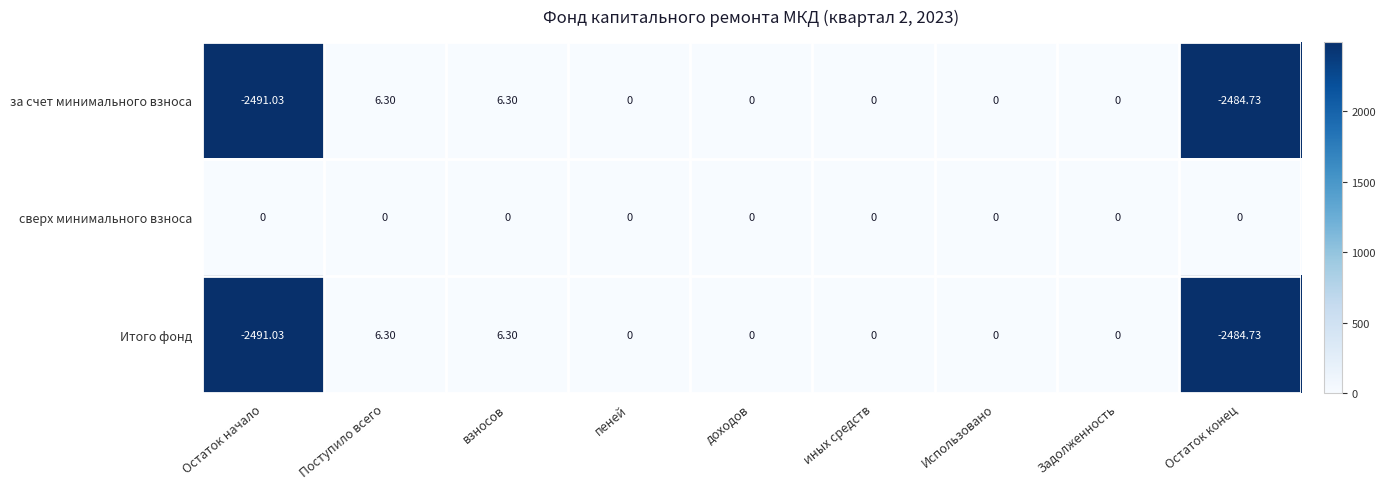

Is the value of сверх минимального взноса at иных средств greater than the value of за счет минимального взноса at Остаток конец?

Yes